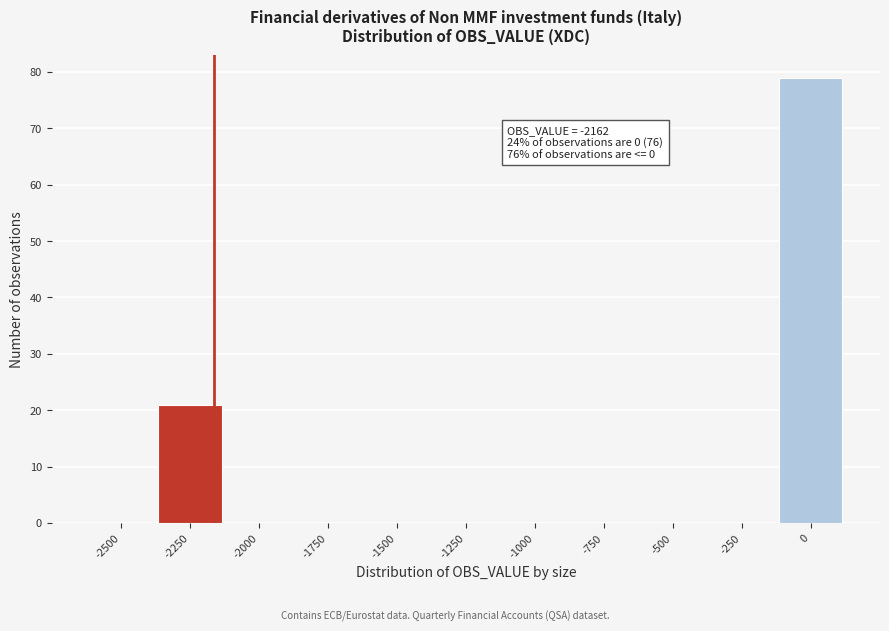

Reading right to left, what are all the values shown in this chart?

0=79	-250=0	-500=0	-750=0	-1000=0	-1250=0	-1500=0	-1750=0	-2000=0	-2250=21	-2500=0